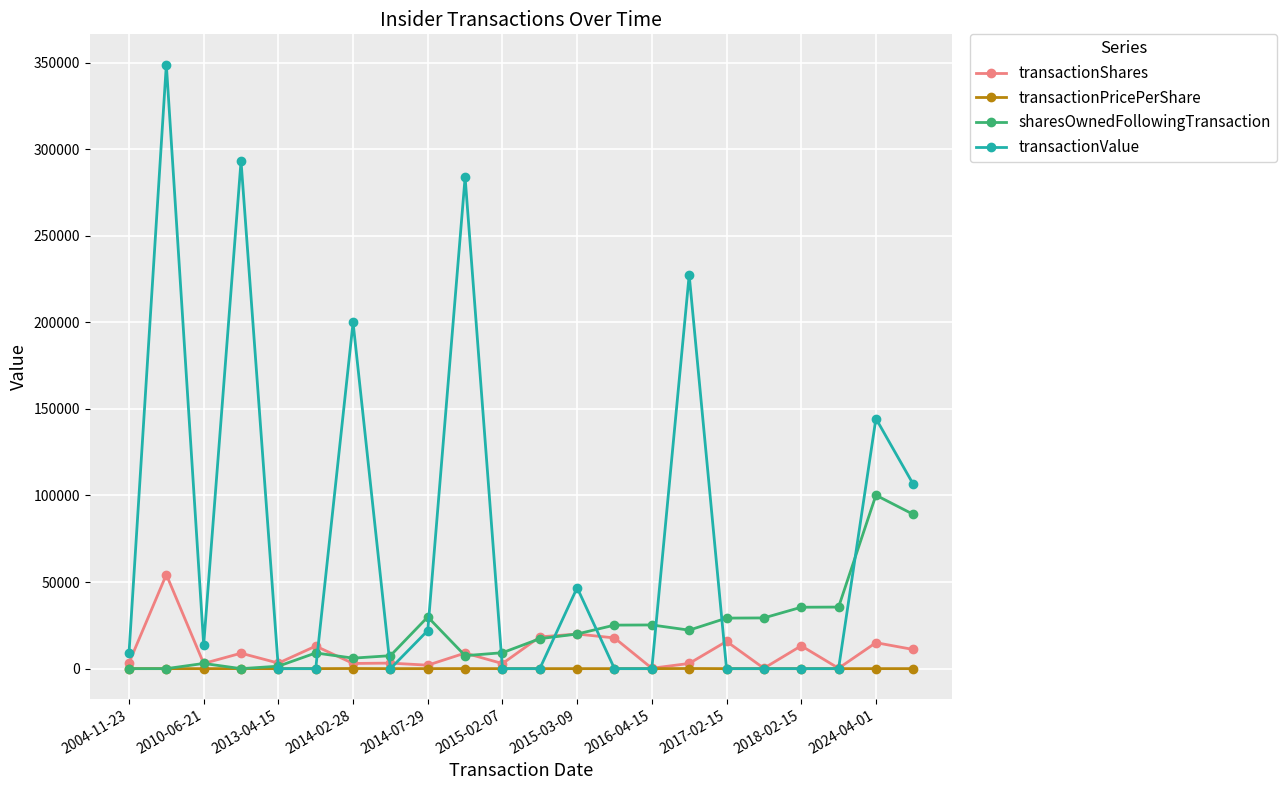

Which series has the widest spread of values?

transactionValue